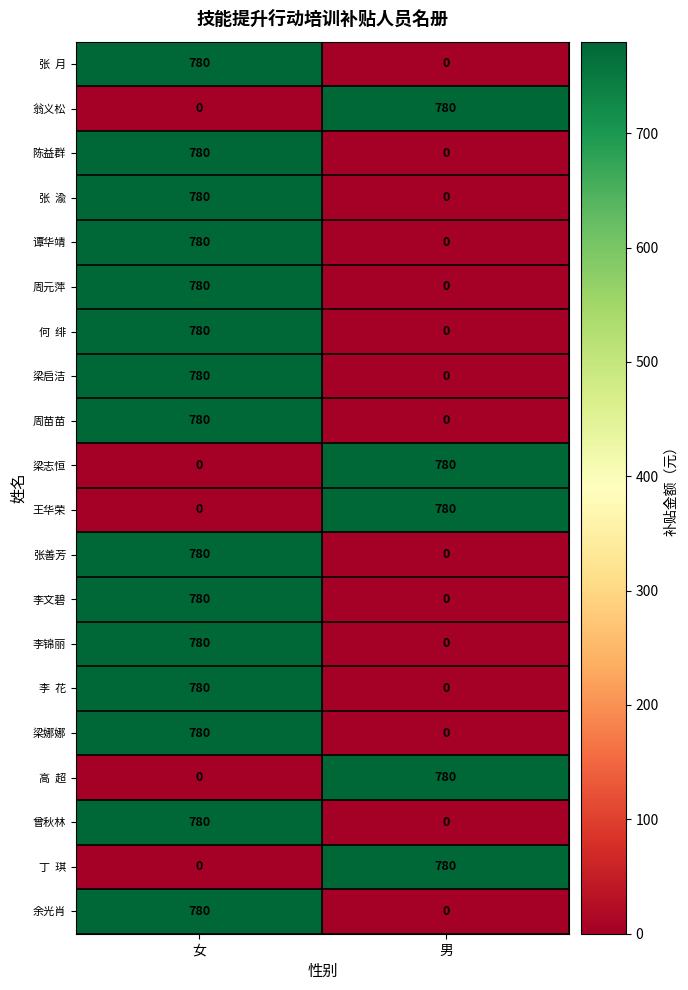

What is the total value across all series at 女?

11700